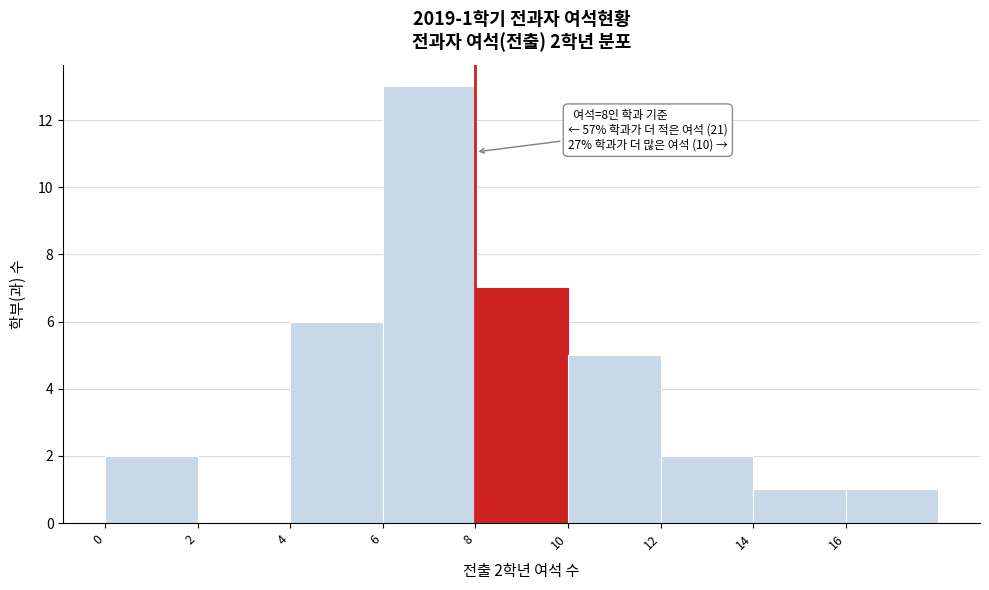

Which range on the x-axis has the tallest bar?

6 to 8